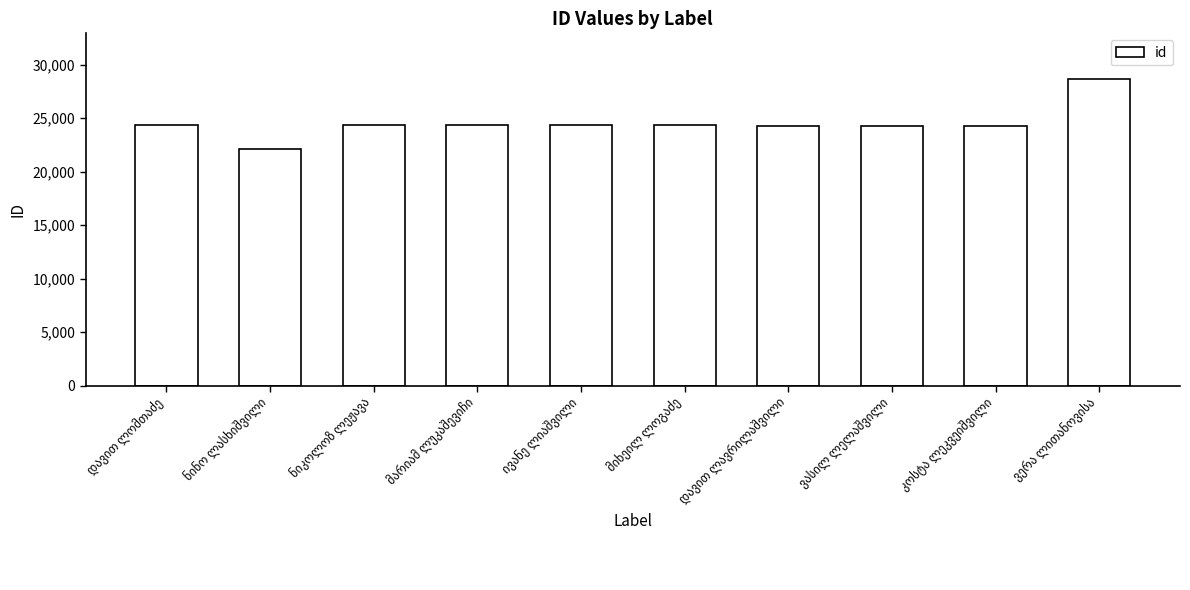

What is the minimum value shown in the chart?

22076